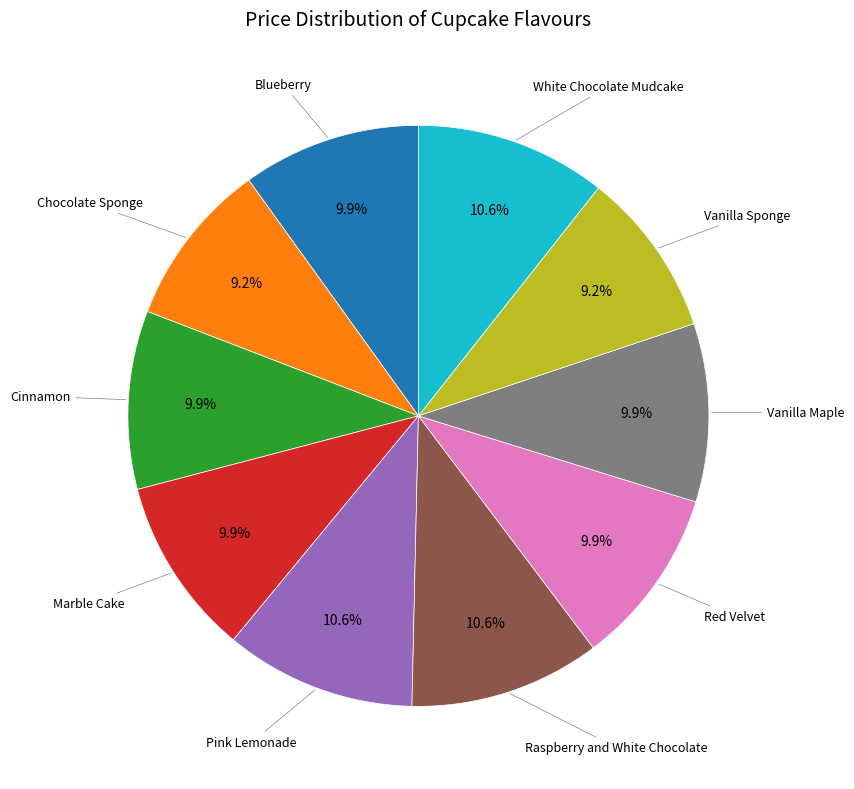

Does any single category account for the majority?

No